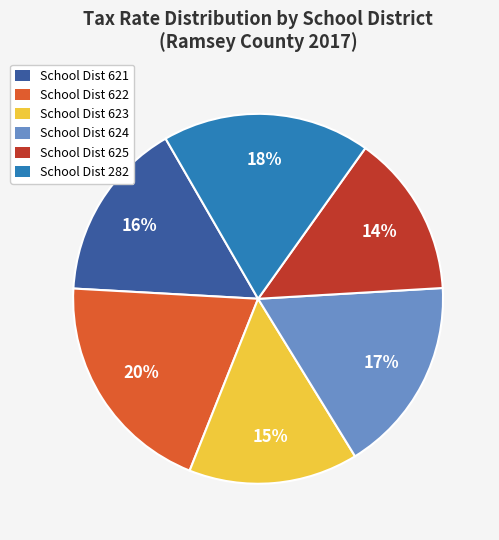

Is there any slice that represents more than half of the pie?

No